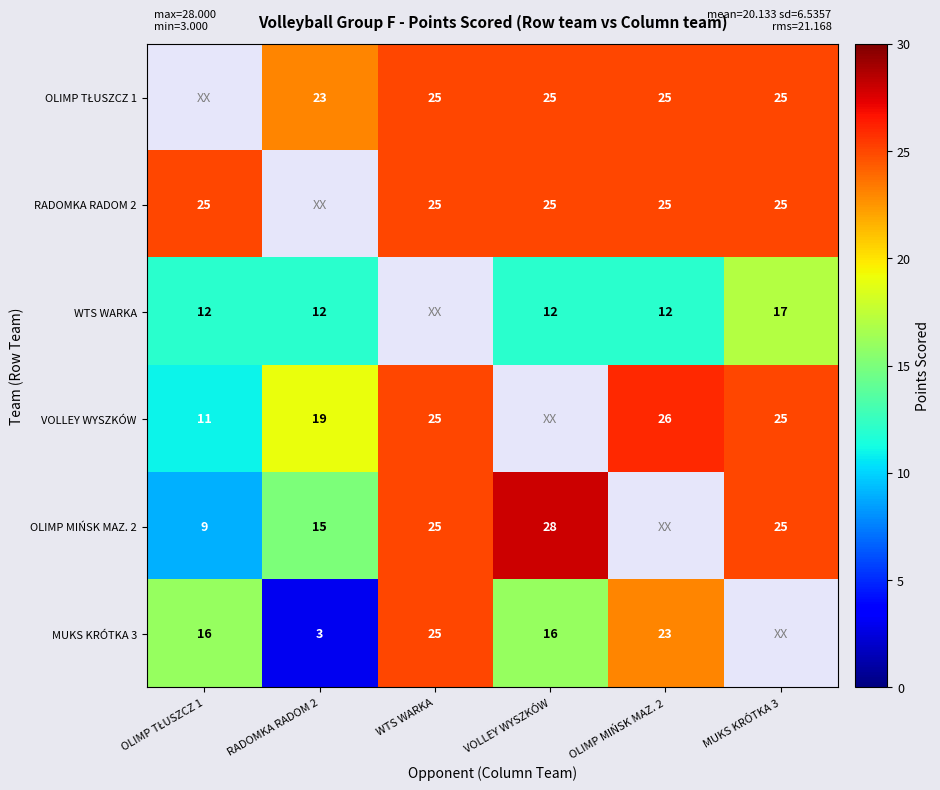

The value of OLIMP MIŃSK MAZ. 2 at MUKS KRÓTKA 3 is 25. True or false?

True